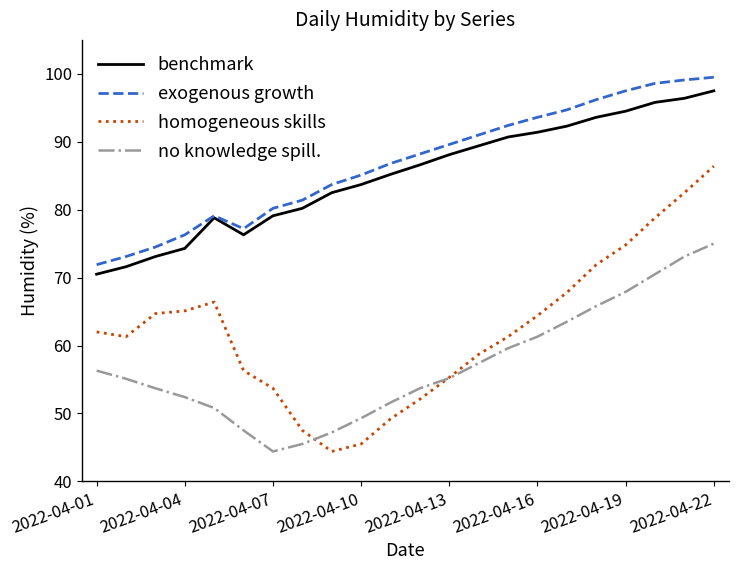

True or false: homogeneous skills and exogenous growth intersect in this chart.

False